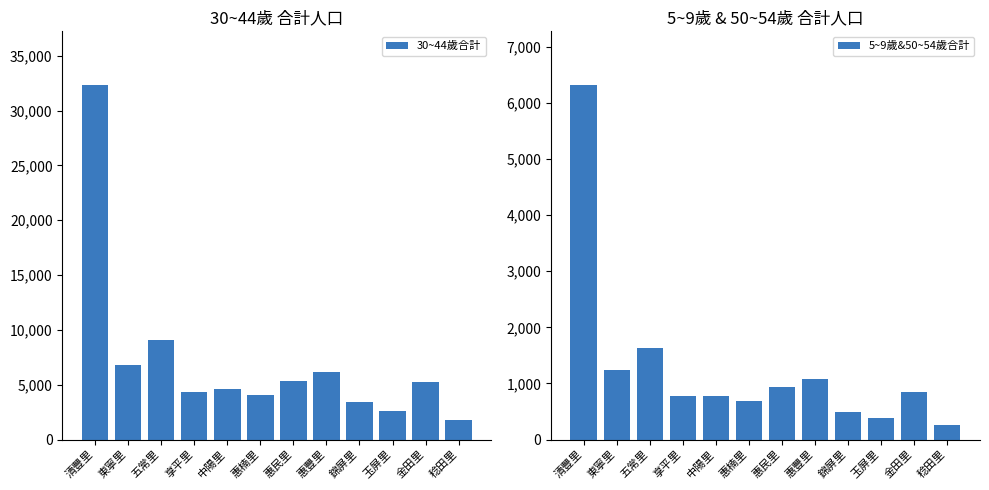

The 5~9歲&50~54歲合計 series shows 252 at 稔田里. True or false?

True